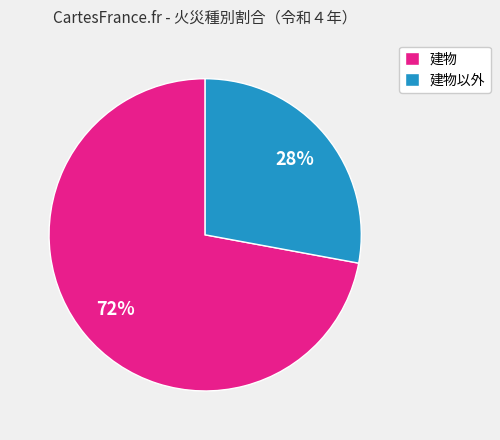

What is the majority slice?

建物